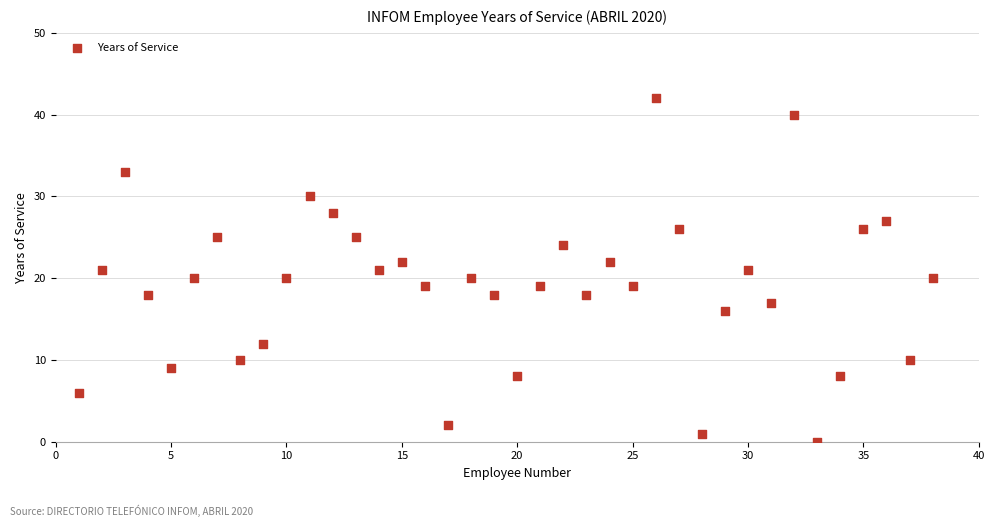

What is the range of Y values (max minus min)?

42